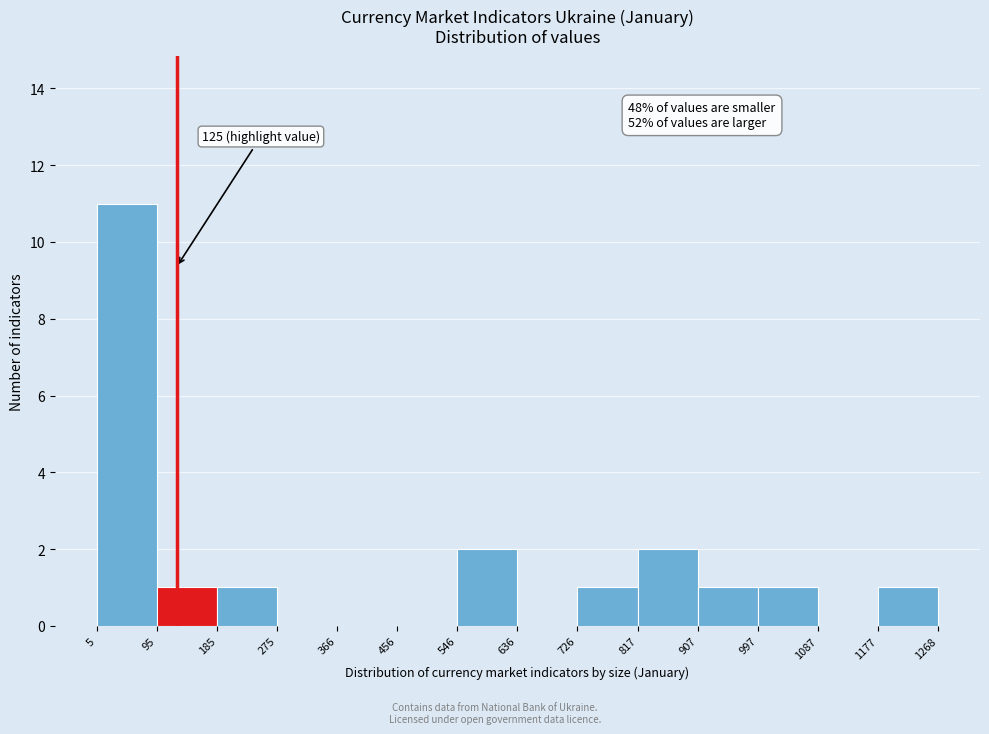

Over which range of the x-axis is the bar tallest?

5 to 95